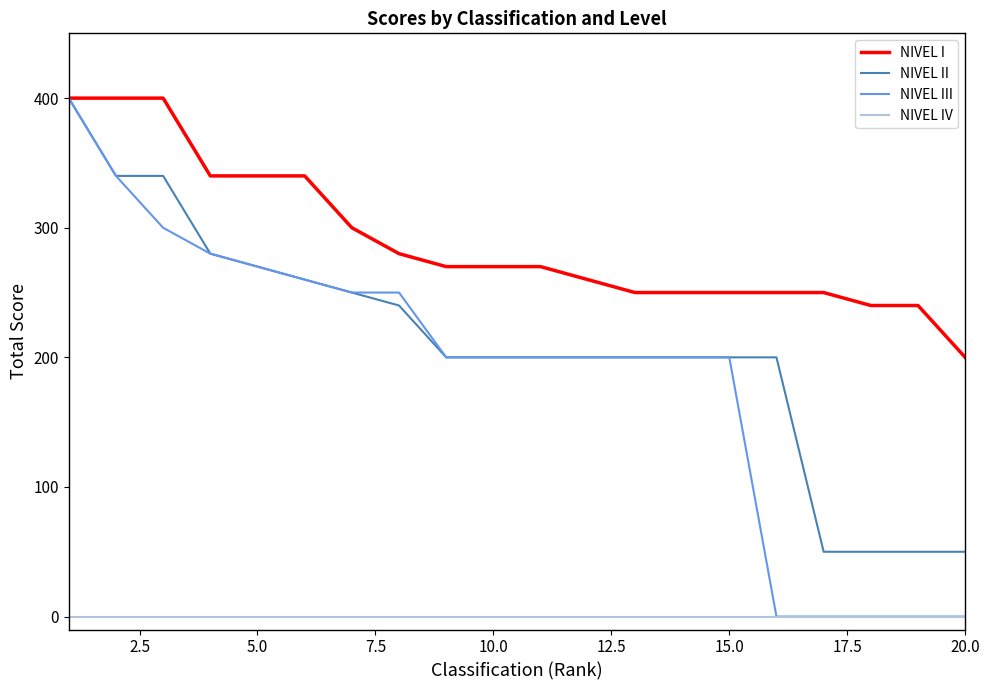

What is the minimum value for NIVEL II?

50